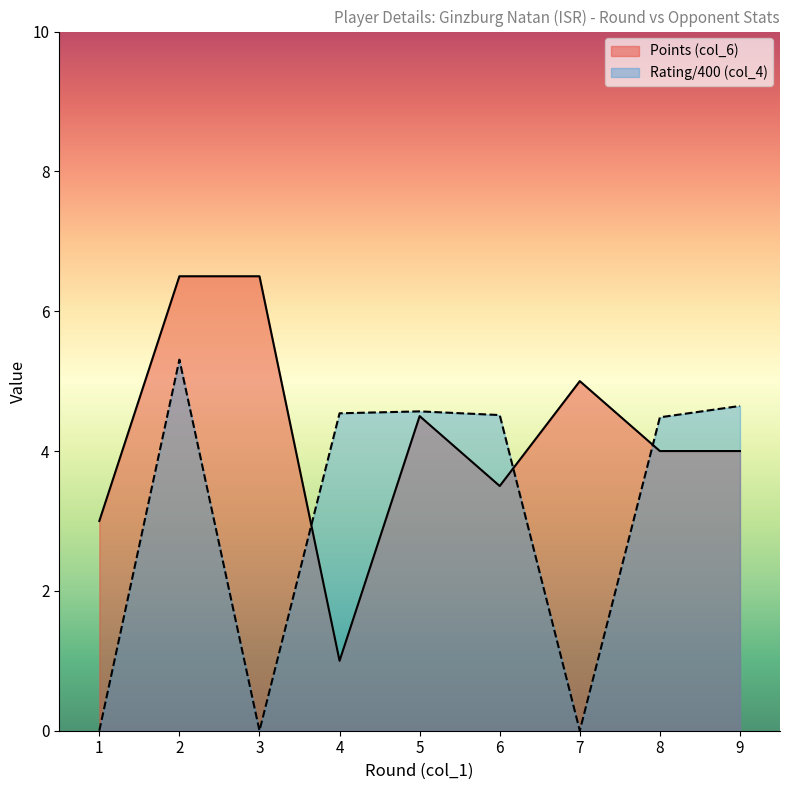

True or false: Points (col_6) and Rating (col_4) cross at least once.

True